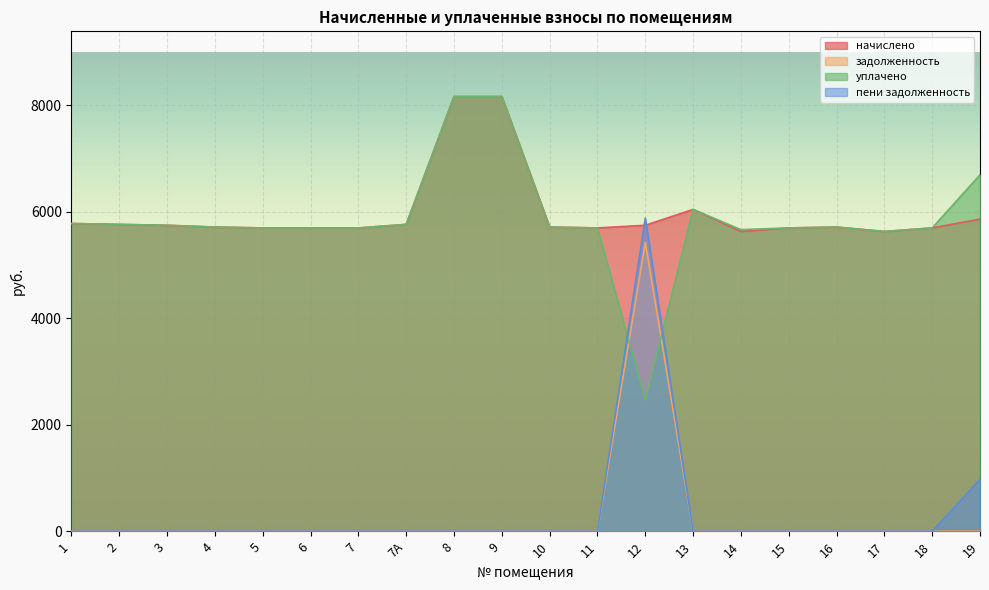

True or false: начислено and задолженность cross at least once.

False